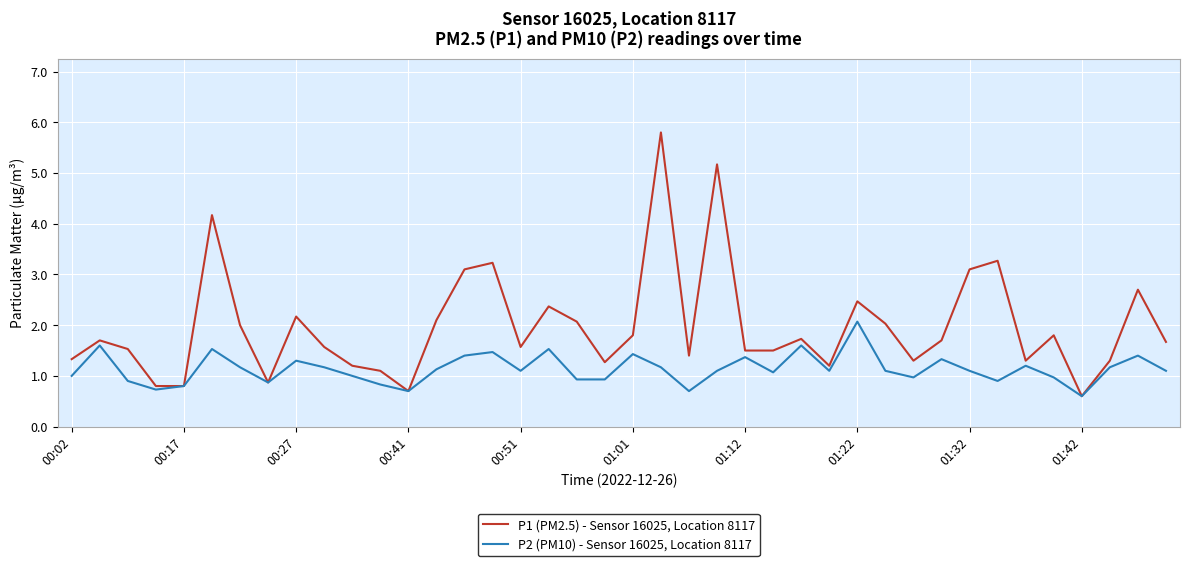

Which series has the widest spread of values?

P1 (PM2.5) - Sensor 16025, Location 8117